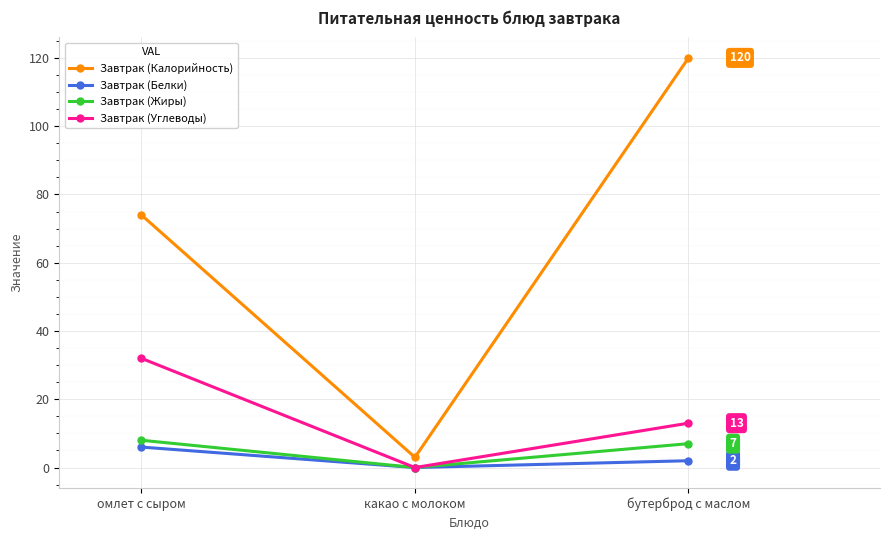

Is this an area chart (filled region under the line)?

No